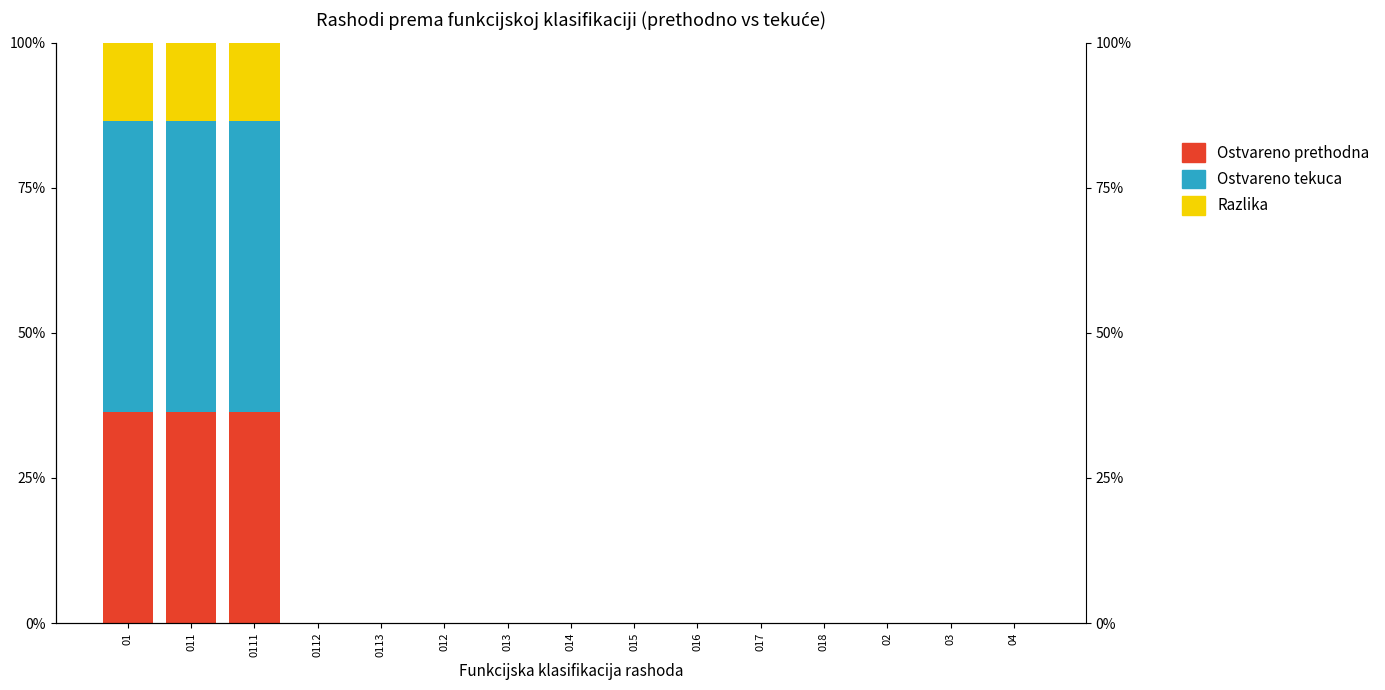

What is the maximum value shown in the chart?

50.0